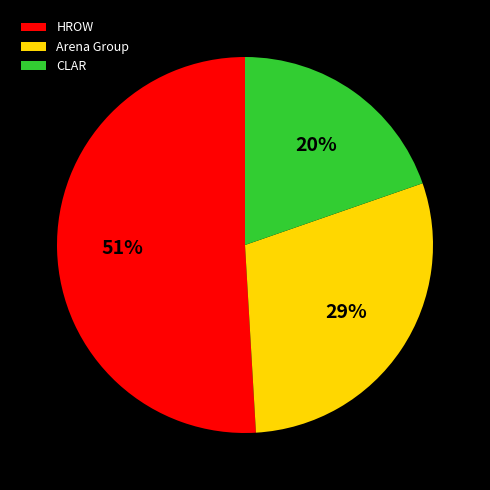

Does HROW represent more than half of the total?

Yes